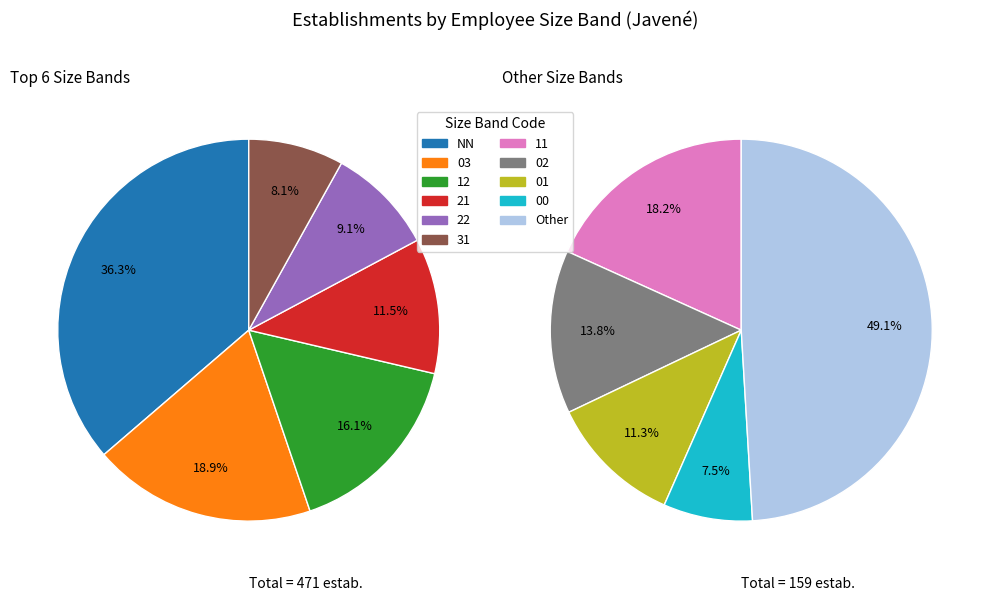

What percentage is NOT represented by 01?

97.1%